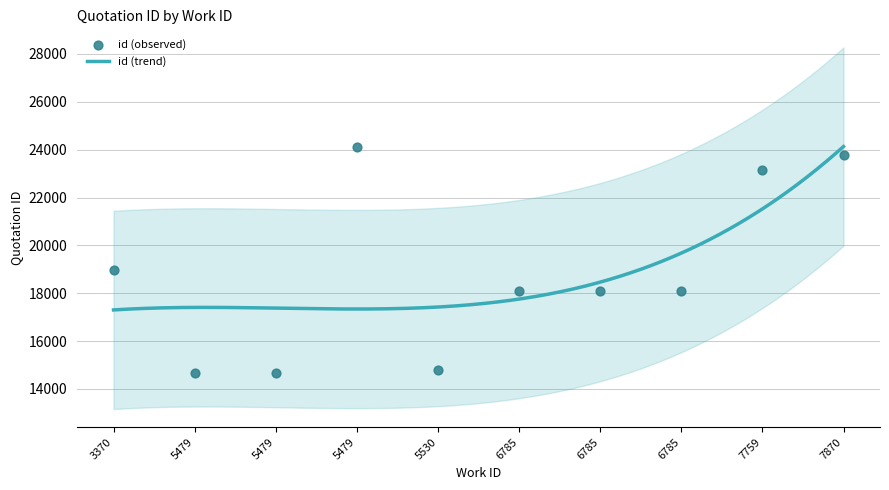

What is the change in value from 3370 to 5479?

+5150